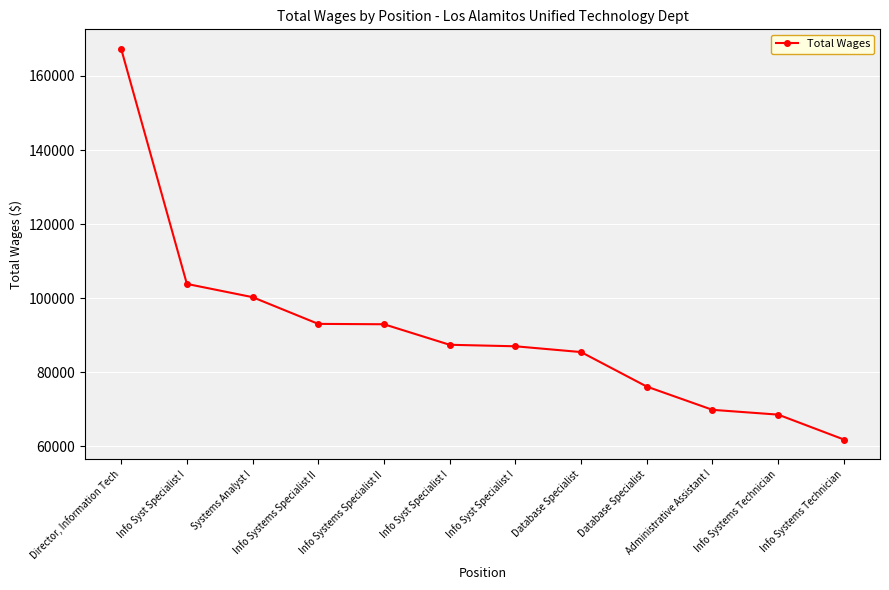

At which category does the chart reach its peak across all series?

Director, Information Tech